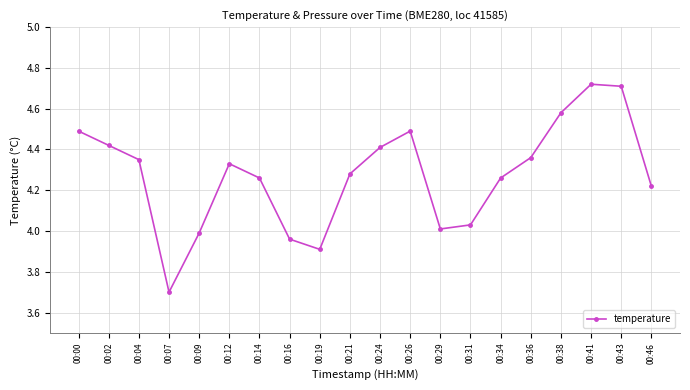

Which label corresponds to the smallest value in the chart?

00:07